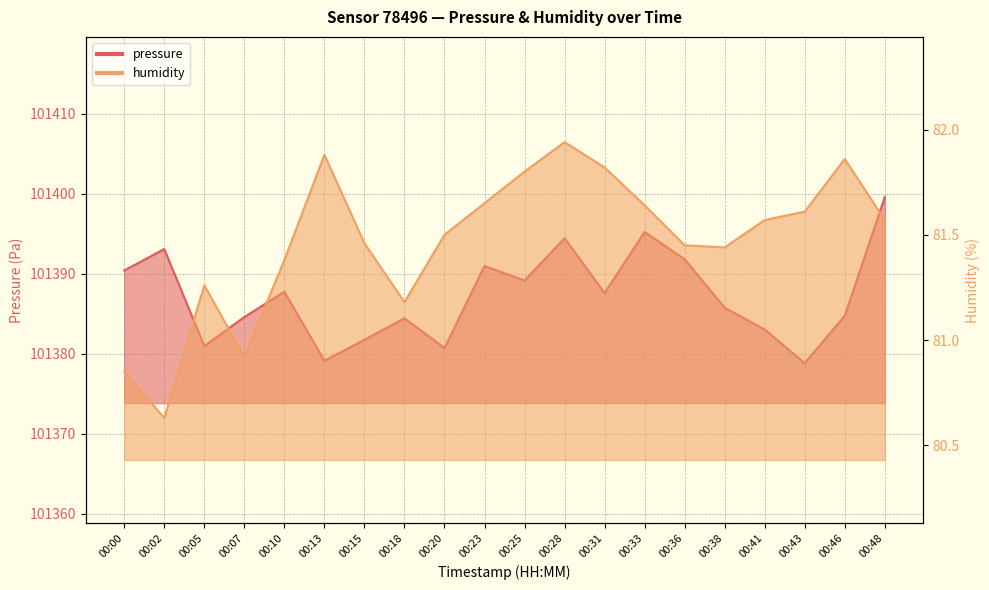

True or false: pressure and humidity cross at least once.

False